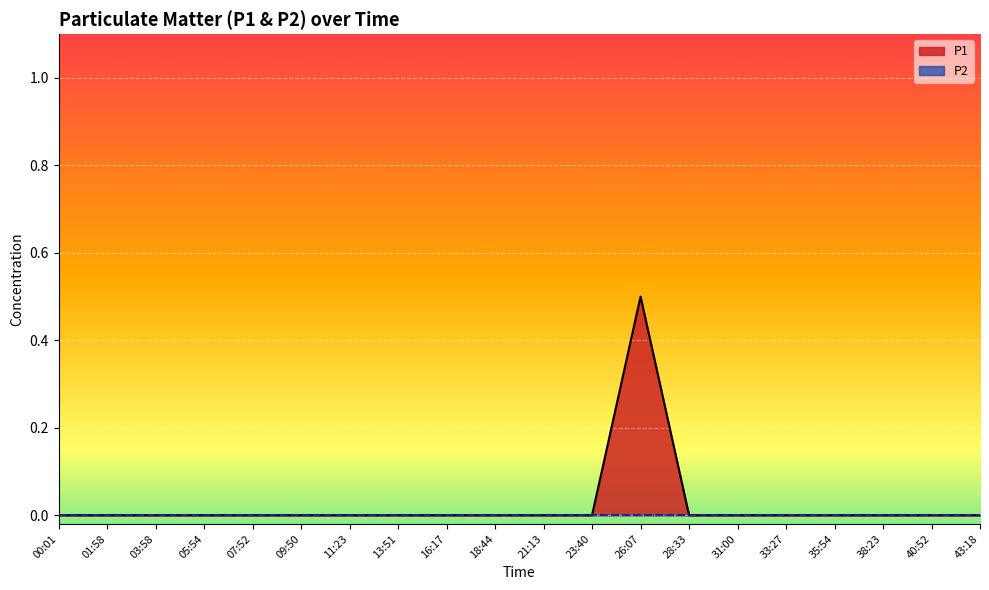

Is it true that the value at 18:44 is 0.2?

False